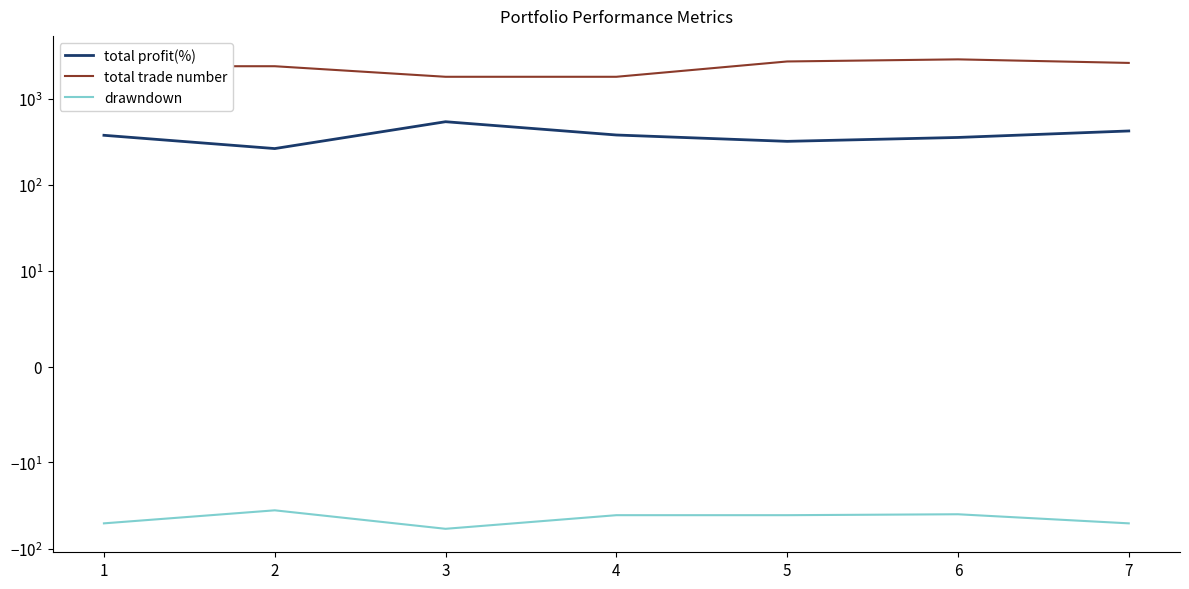

At which label is drawndown closest to -47?

1